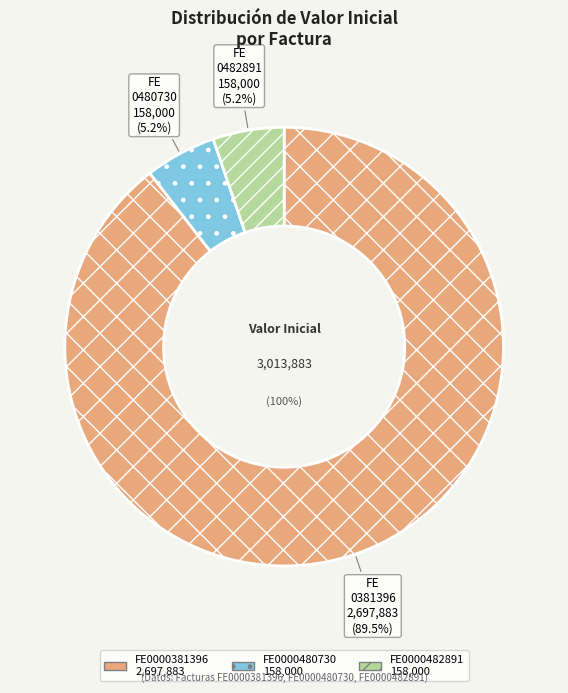

Which category accounts for the majority?

FE0000381396